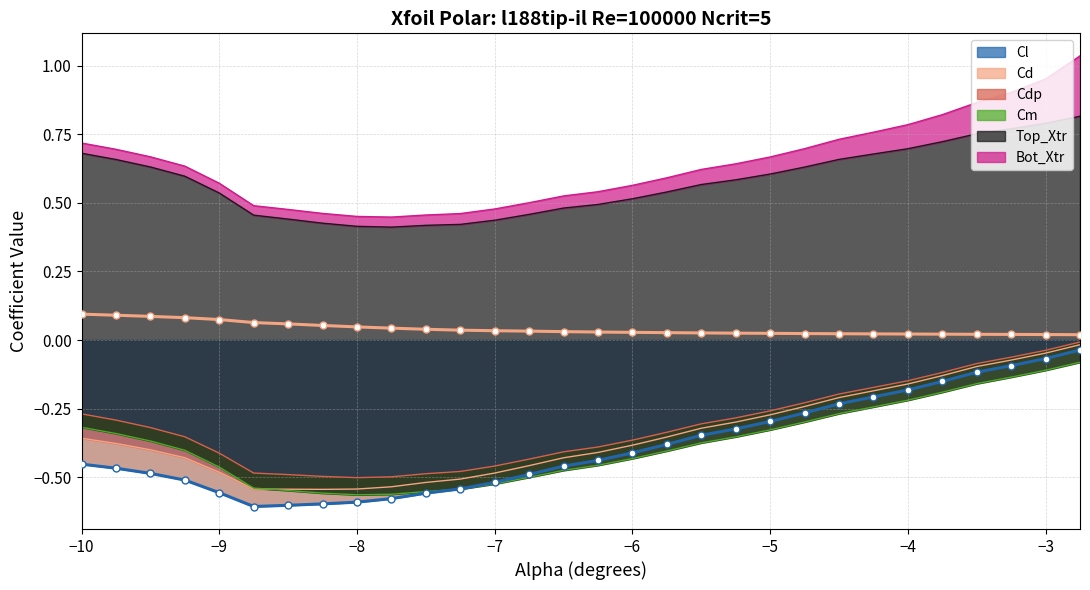

Which series has the largest total across all categories?

Top_Xtr